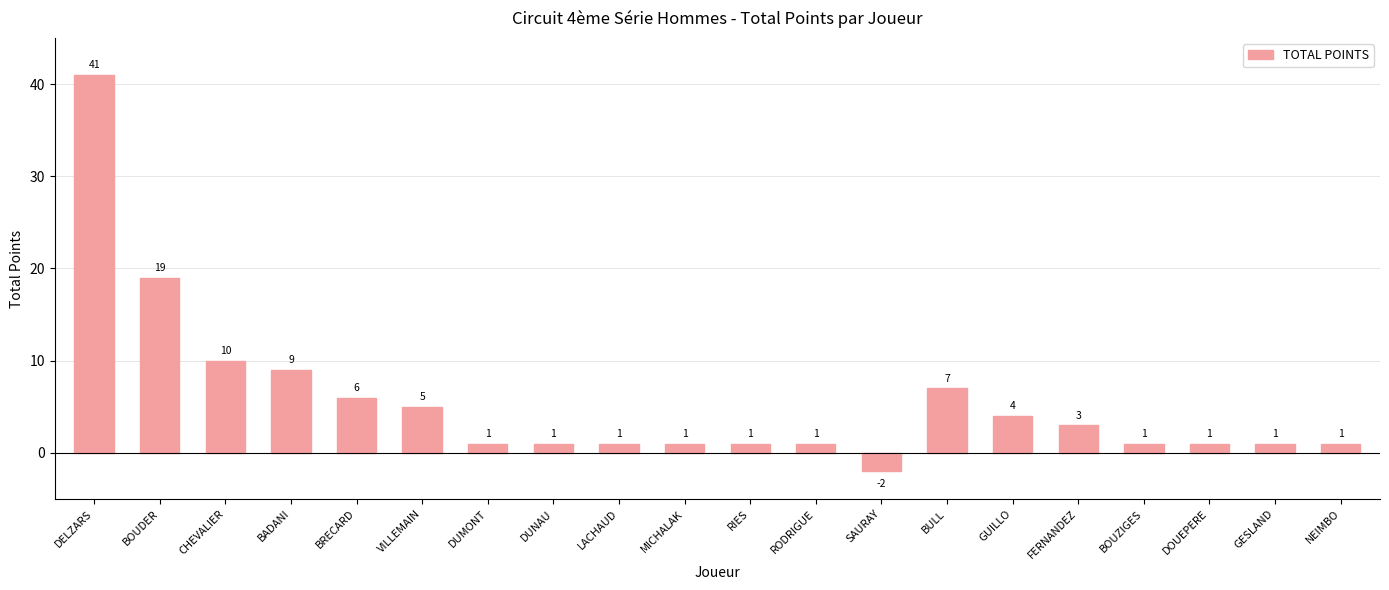

What is the value of the 20th bar from the left?

1